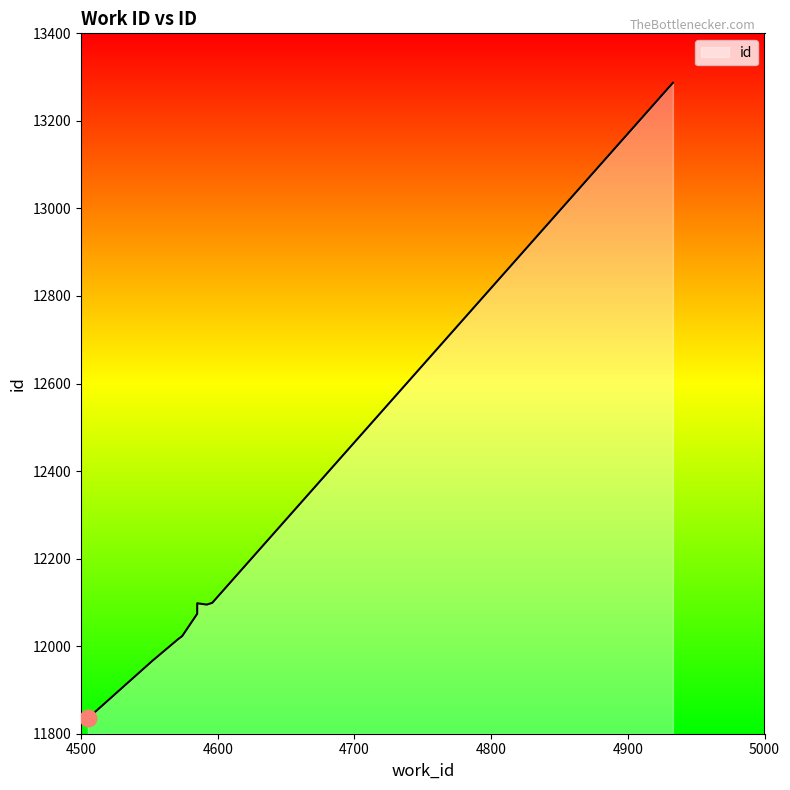

Is it true that the value at 4585 is 12095?

True